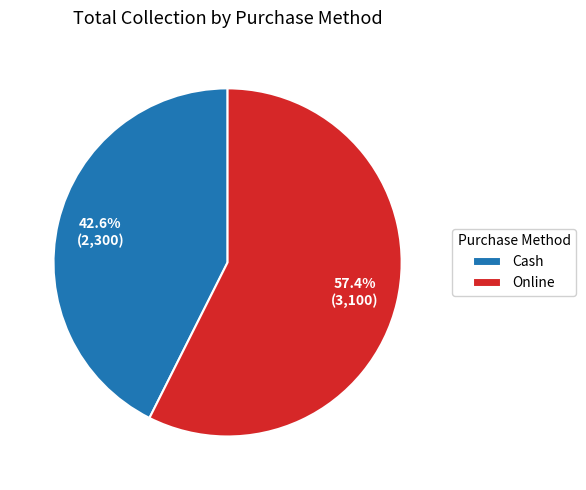

To the nearest percent, what is the difference between the Cash and Online slice percentages?

15%